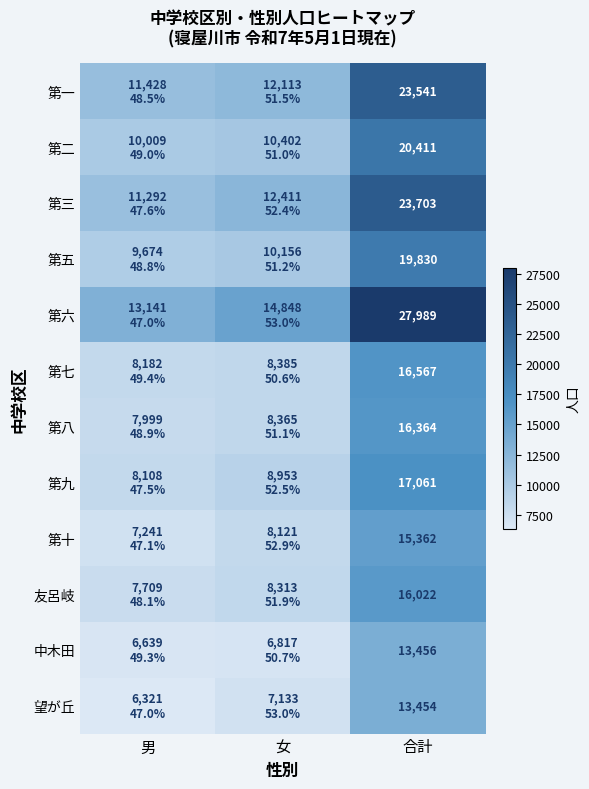

The 望が丘 series shows 4131 at 合計. True or false?

False